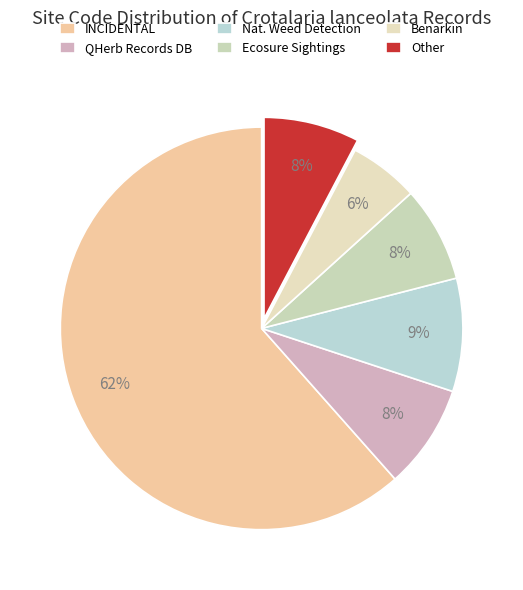

To the nearest percent, what is the difference between the Other and Benarkin slice percentages?

2%